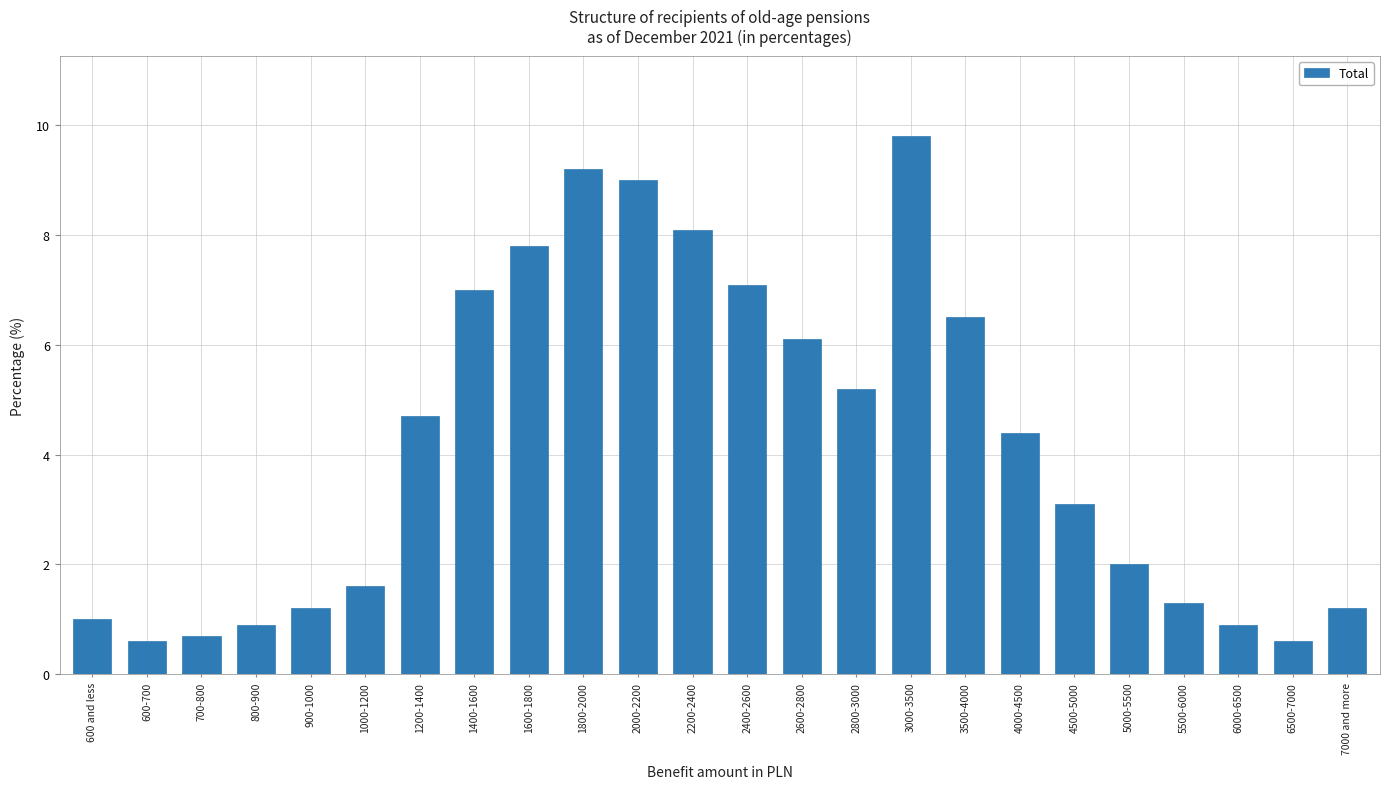

Reading left to right, what are all the values shown in this chart?

1.0	0.6	0.7	0.9	1.2	1.6	4.7	7.0	7.8	9.2	9.0	8.1	7.1	6.1	5.2	9.8	6.5	4.4	3.1	2.0	1.3	0.9	0.6	1.2